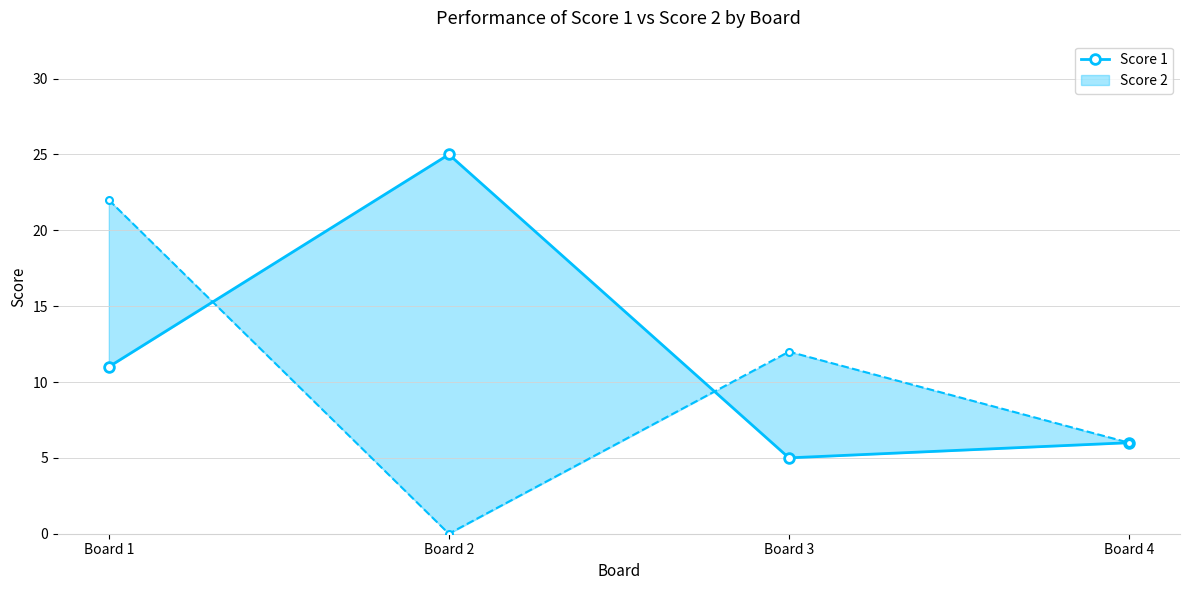

Count the number of categories in the chart.

4